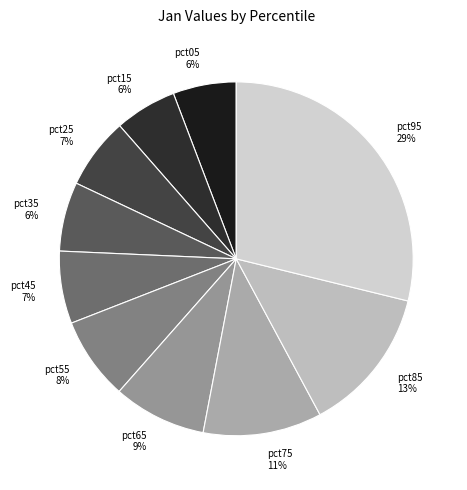

To the nearest percent, what is the difference between the pct75 and pct05 slice percentages?

5%